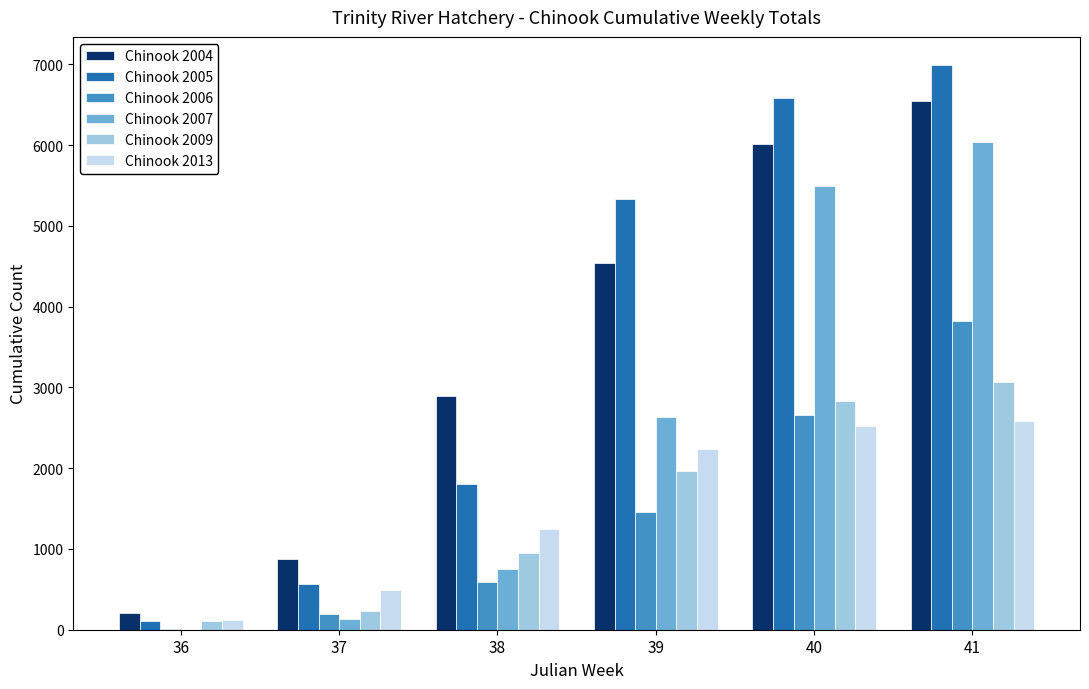

Which series has the widest spread of values?

Chinook 2005